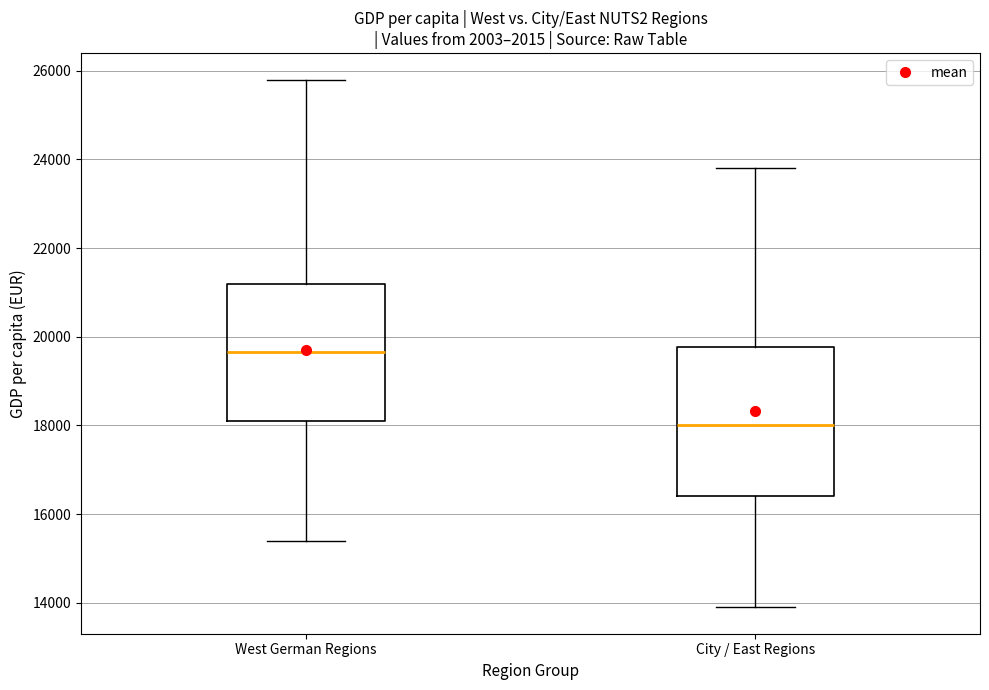

Reading left to right, transcribe this box plot: for each box, give where its median line is, the range the box spans, and where its two whiskers end, as read against the y-axis. The values are not printed on the chart, so give them approximately, as read against the axis.

West German Regions: median 19600, box 18200 to 21200, whiskers 15400 to 25800
City / East Regions: median 18000, box 16400 to 19800, whiskers 14000 to 23800